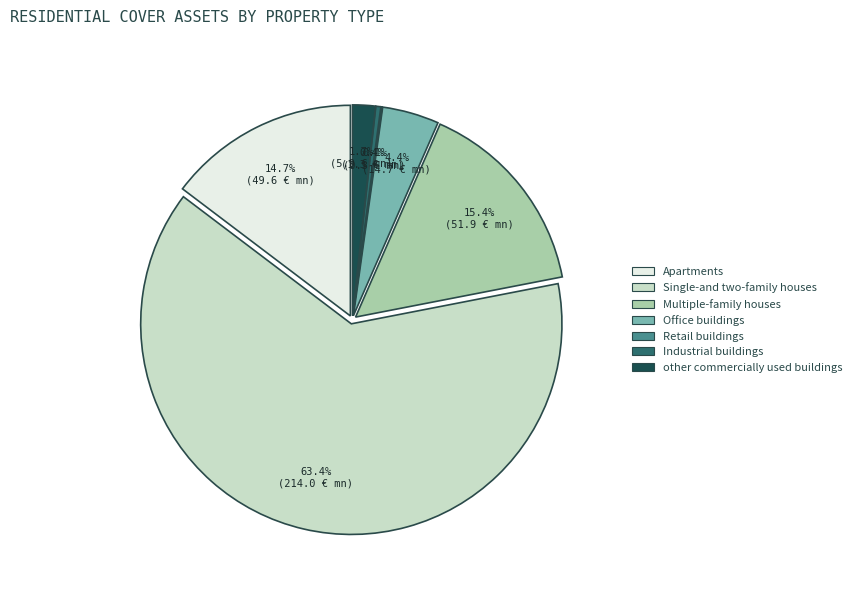

To the nearest percent, what portion does Apartments represent?

15%